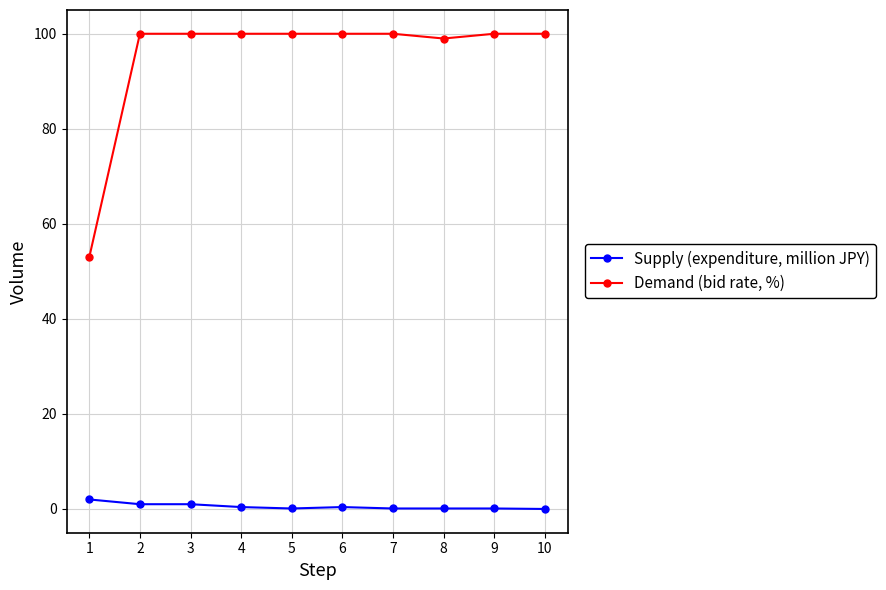

Is this an area chart (filled region under the line)?

No